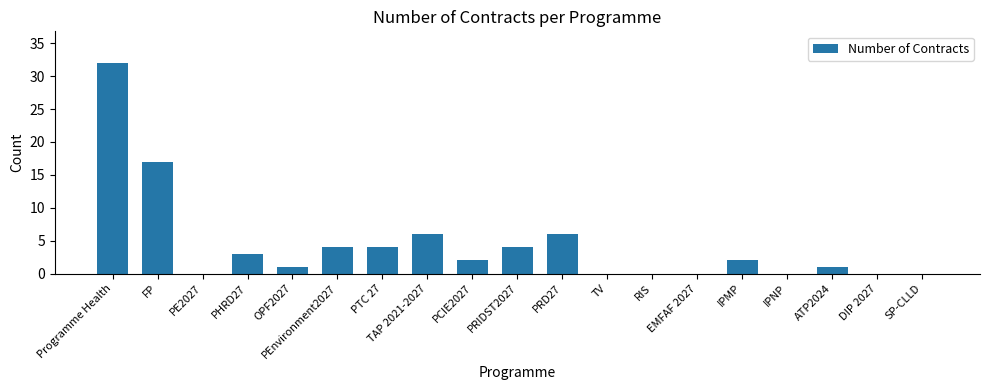

What is the sum of all values?

82